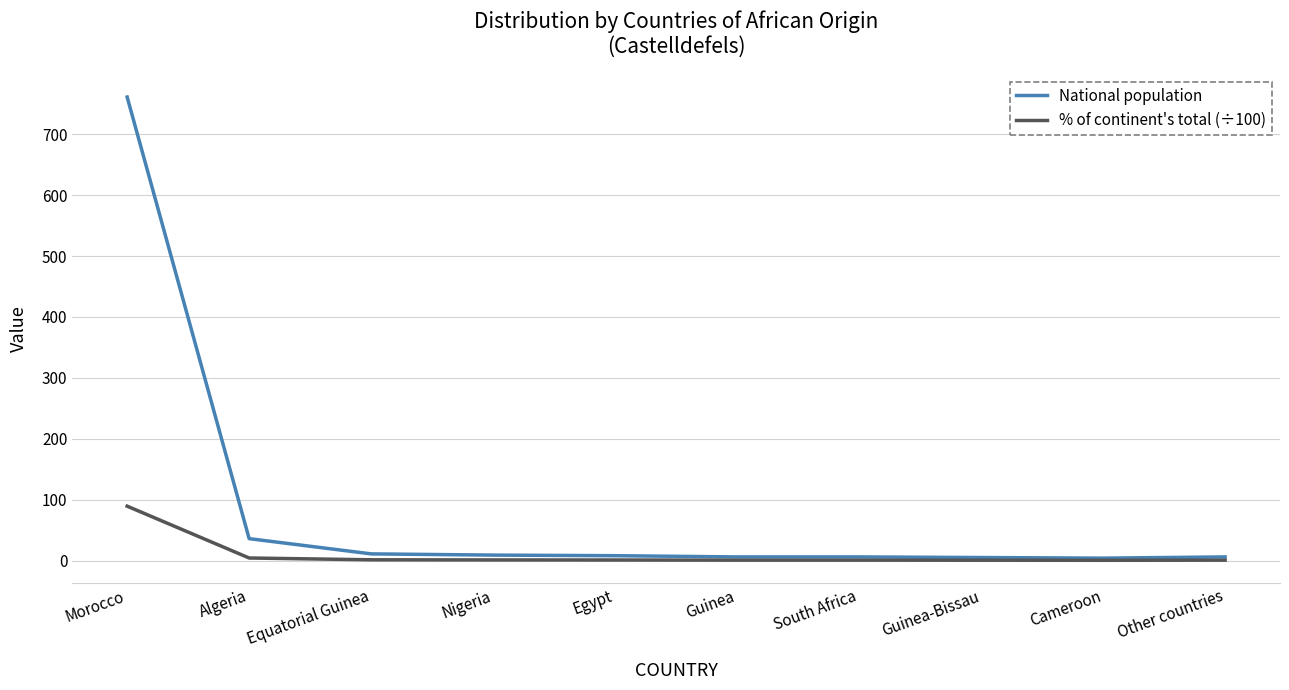

What are all the series names shown in the legend?

National population, % of continent's total (÷100)